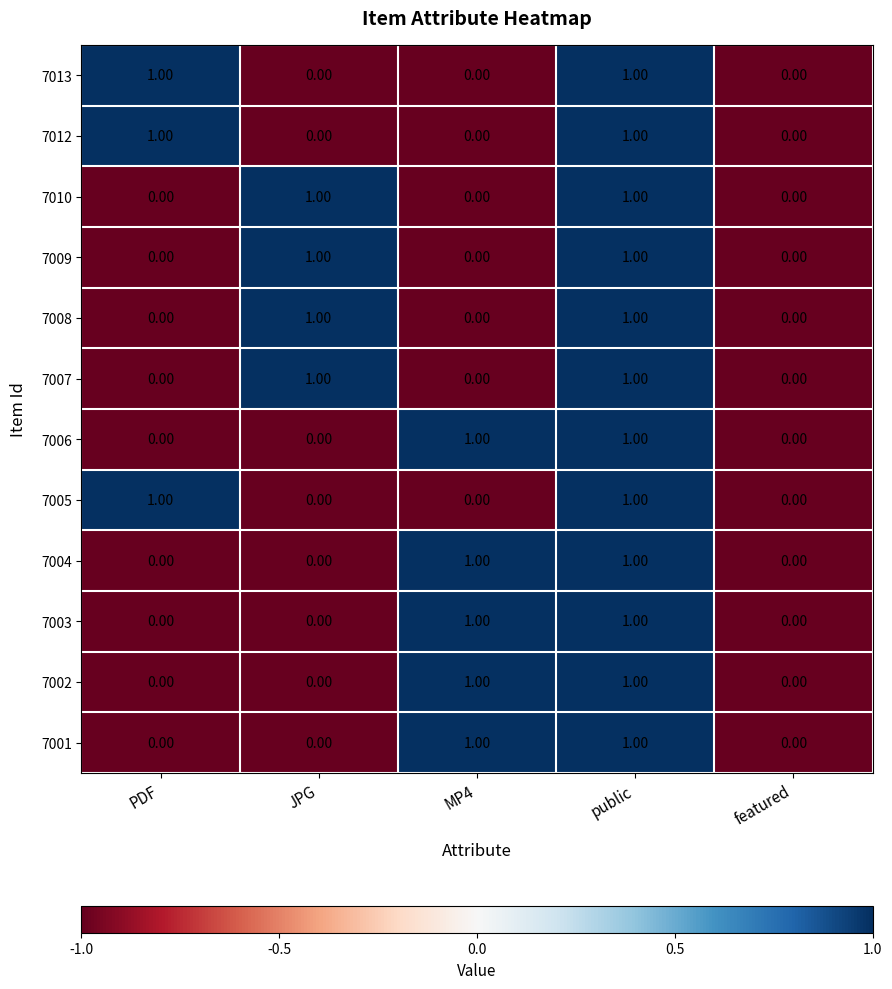

At which category is the sum across all series the highest?

public